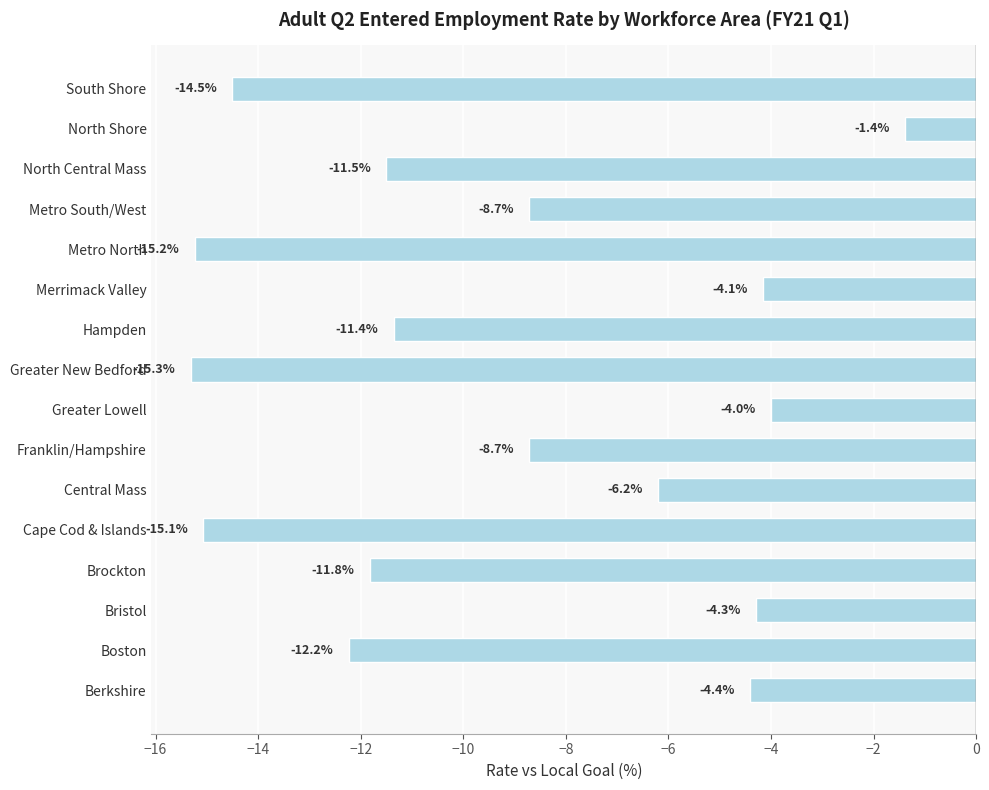

True or false: the data shows -7.4 at Bristol.

False